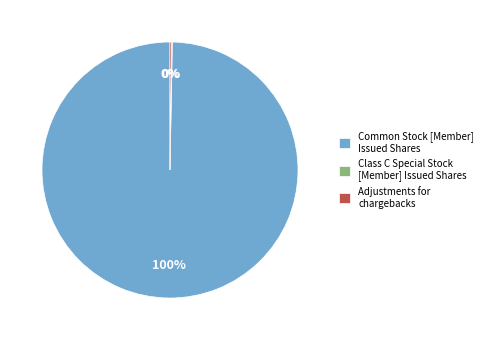

Which category has the biggest portion of the pie?

Common Stock [Member] Issued Shares